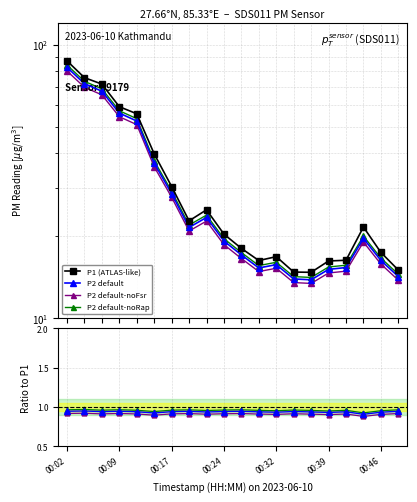

Which series changed the most between 00:32 and 7?

P1 (ATLAS-like)